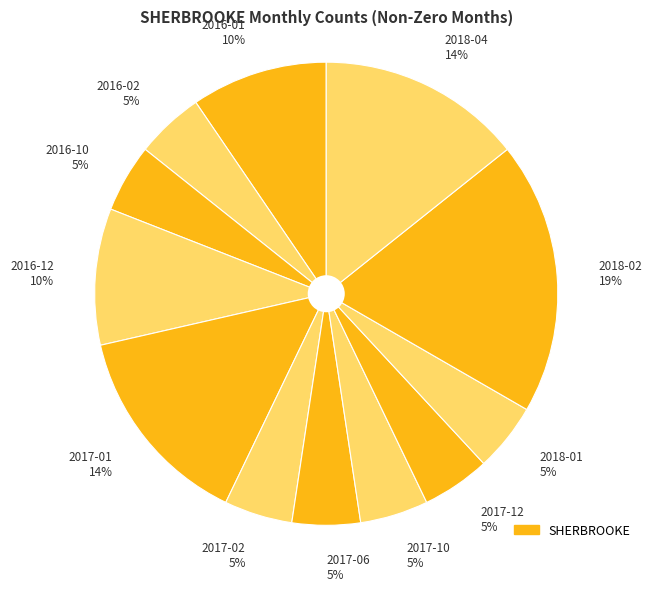

Is there any slice that represents more than half of the pie?

No